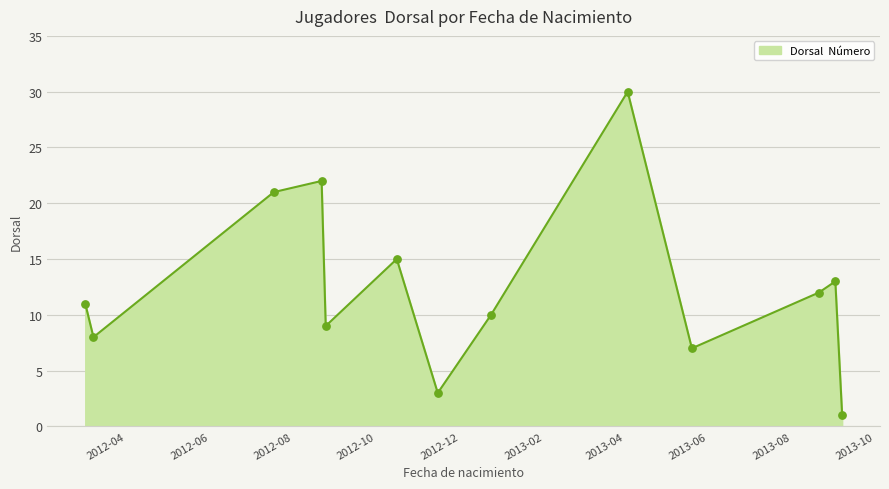

What is the difference between the maximum and minimum values?

29